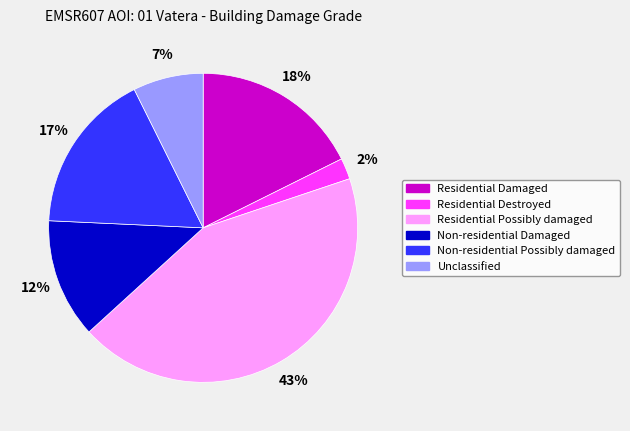

How many segments does this pie chart have?

6